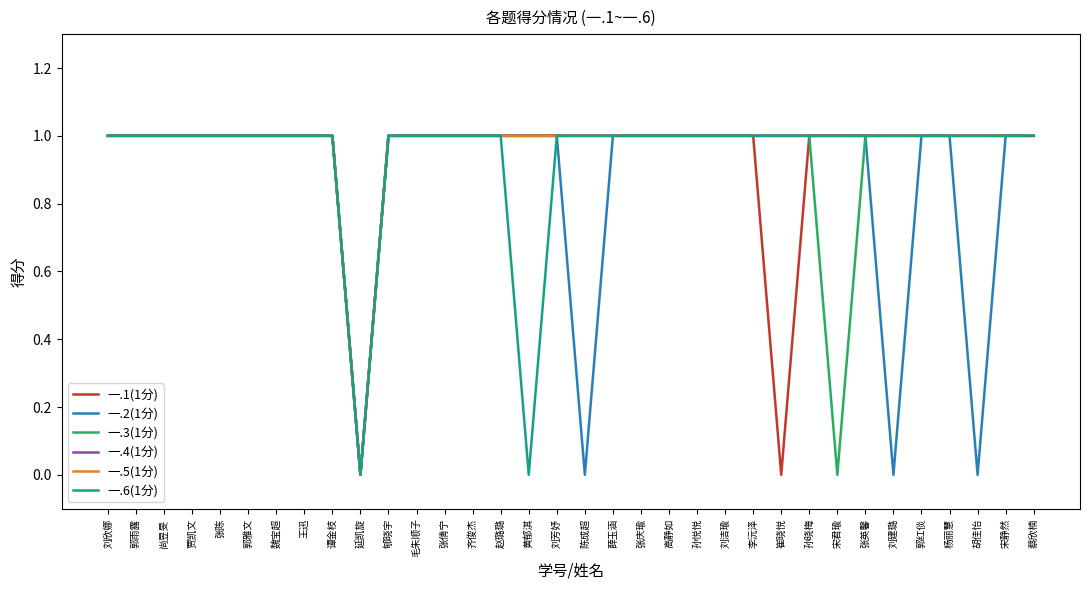

How many interior local valleys does the 一.1(1分) series have?

2